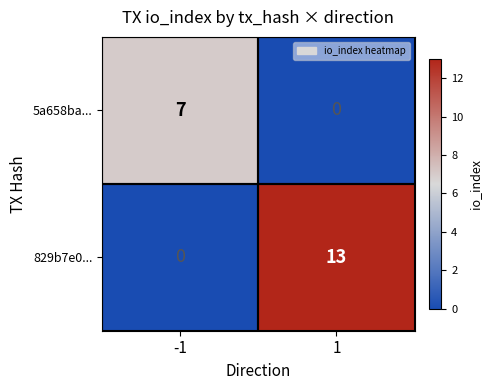

Which series has the widest spread of values?

829b7e0...